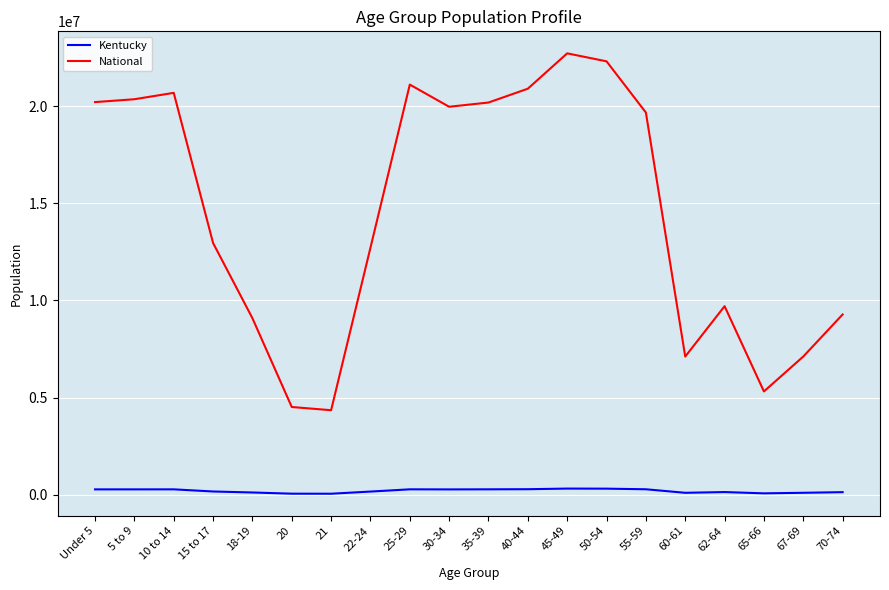

True or false: National and Kentucky cross at least once.

False